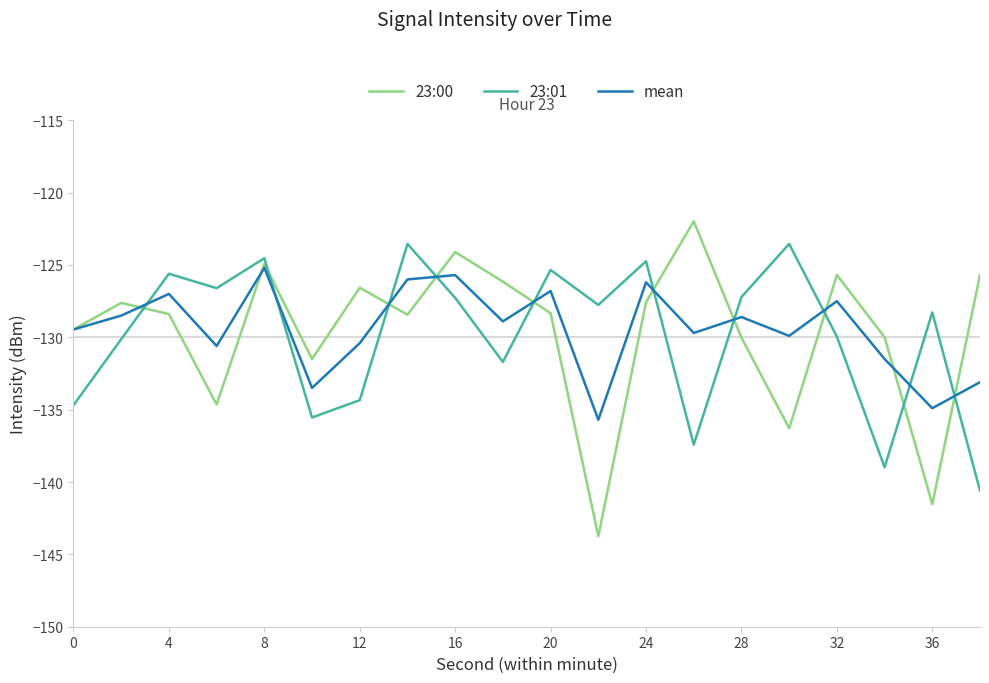

How many values in the 23:00 series are below -128?

11